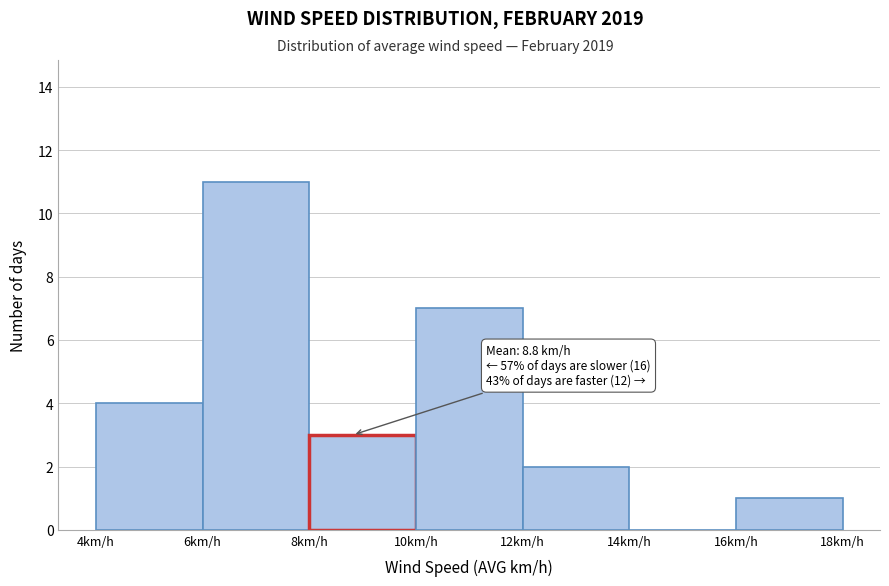

Which range on the x-axis has the tallest bar?

6 to 8